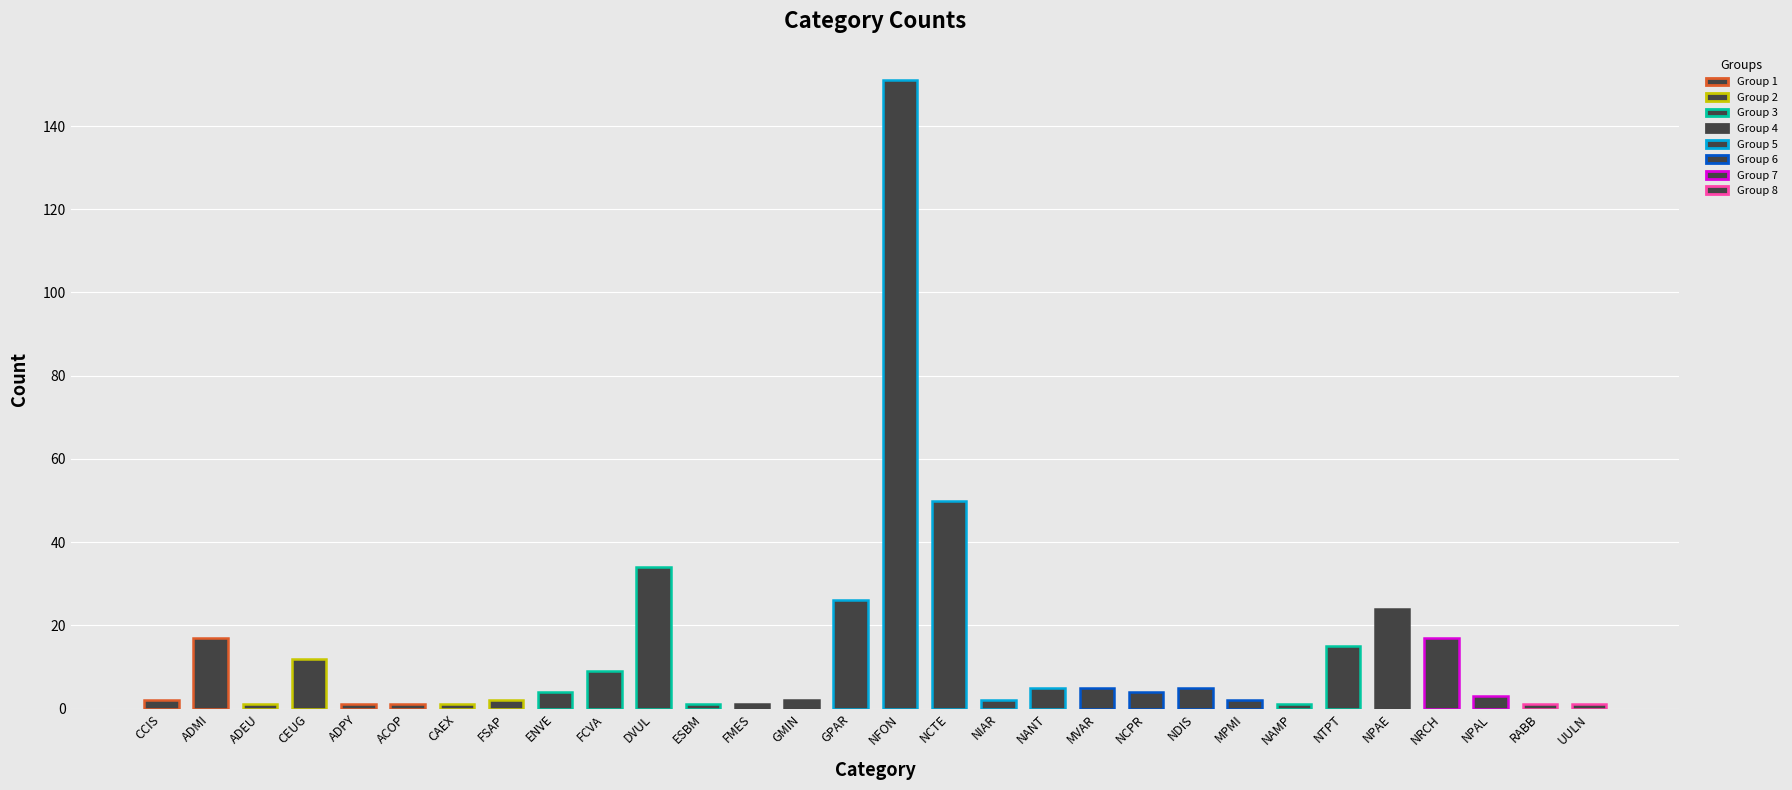

The chart shows a value of 4 at NCPR. True or false?

True